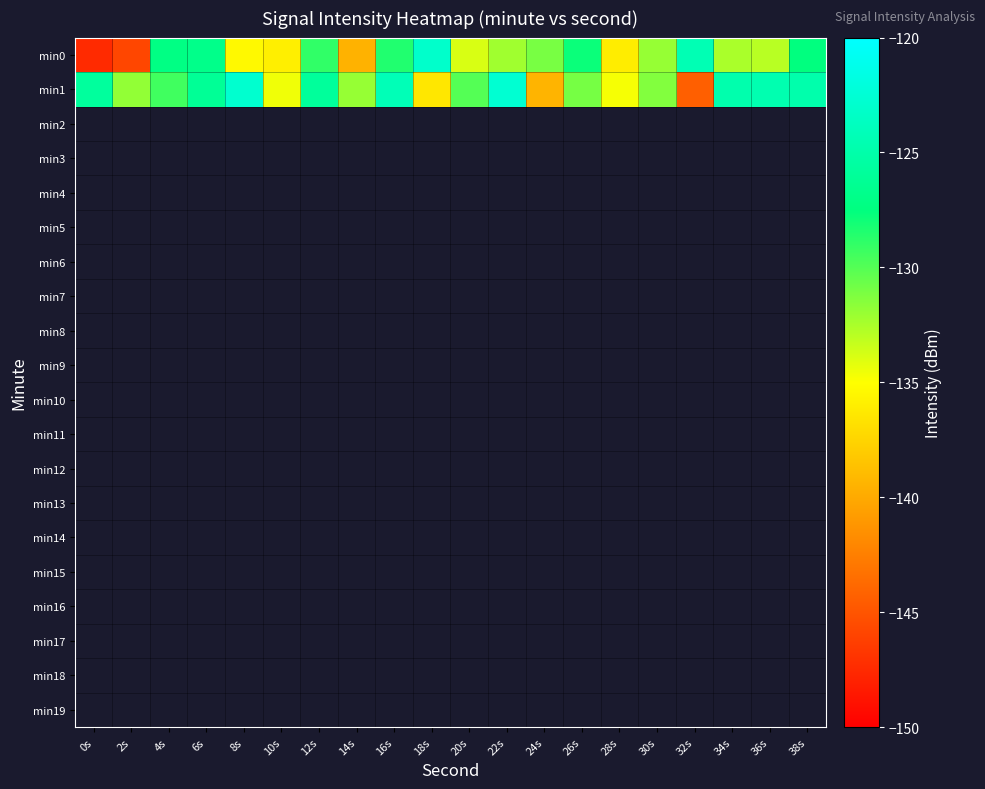

Reading left to right, extract all data points from this chart.

min0: 0s=-147.4	2s=-145.8	4s=-127.2	6s=-126.9	8s=-135.3	10s=-135.9	12s=-128.9	14s=-139.5	16s=-128.5	18s=-123.1	20s=-133.9	22s=-132.2	24s=-131.1	26s=-127.8	28s=-136.0	30s=-132.0	32s=-124.4	34s=-132.5	36s=-132.9	38s=-127.5
min1: 0s=-125.8	2s=-131.8	4s=-129.4	6s=-126.2	8s=-122.8	10s=-134.6	12s=-125.9	14s=-131.9	16s=-124.3	18s=-136.4	20s=-130.0	22s=-122.7	24s=-139.3	26s=-131.0	28s=-134.8	30s=-131.4	32s=-144.4	34s=-124.9	36s=-124.6	38s=-124.9